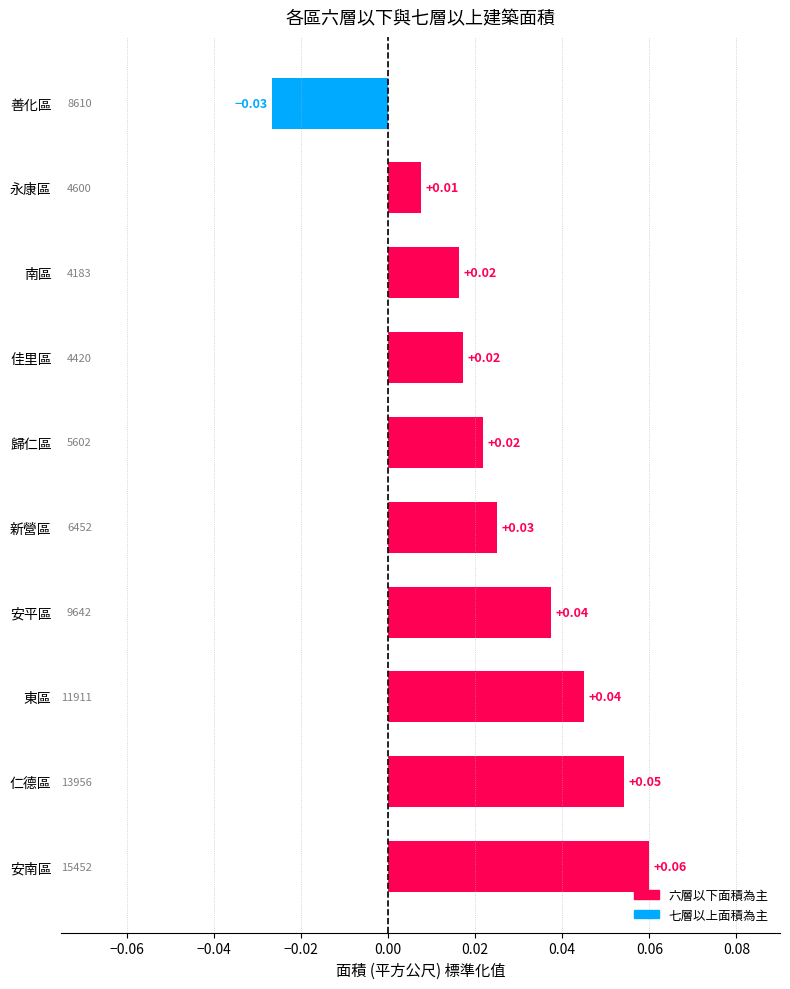

How many bars are there in total?

10